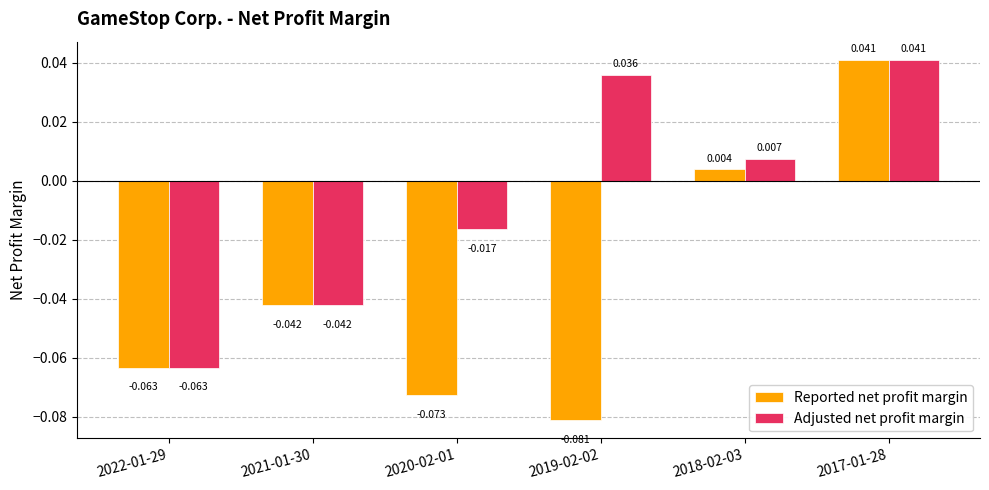

Which series has the largest total across all categories?

Adjusted net profit margin